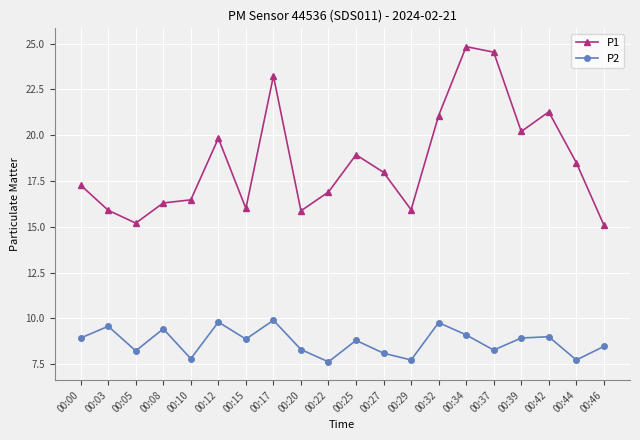

At 00:17, list the series in order from smallest to largest.

P2, P1